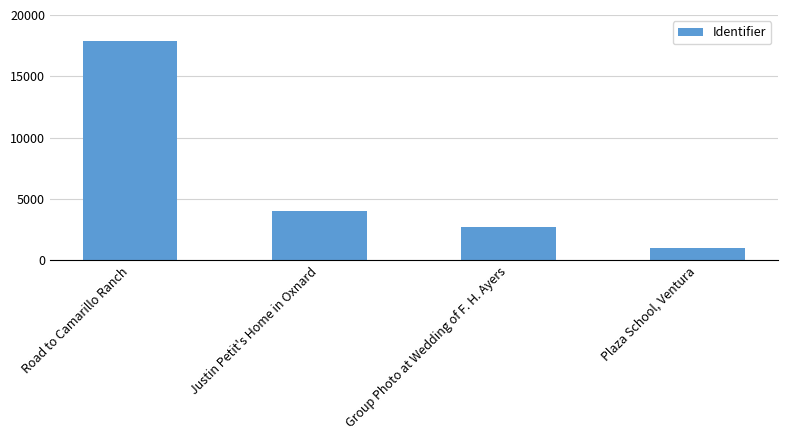

List the labels in order of value, largest first.

Road to Camarillo Ranch, Justin Petit's Home in Oxnard, Group Photo at Wedding of F. H. Ayers, Plaza School, Ventura